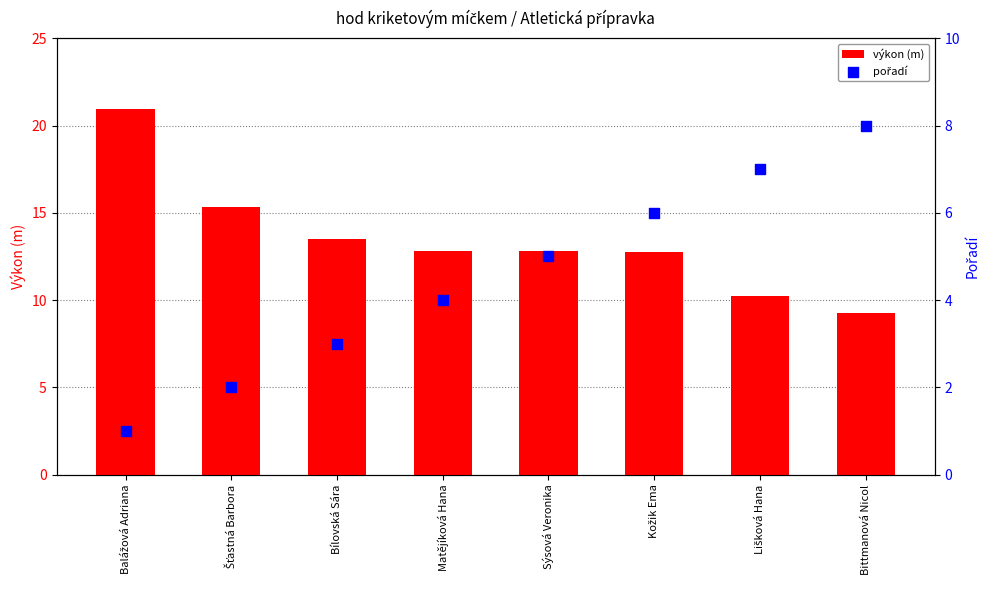

At how many categories does at least one series exceed 15?

2